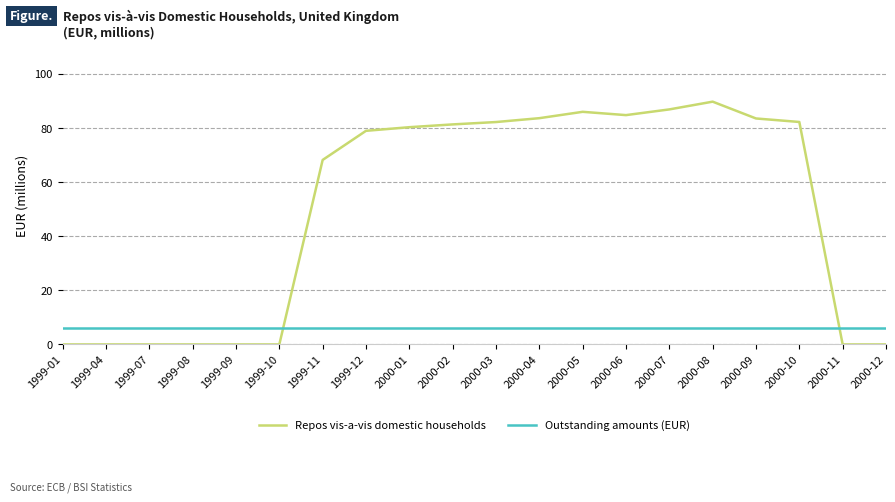

What is the difference between the highest and lowest values at 2000-07?

80.9